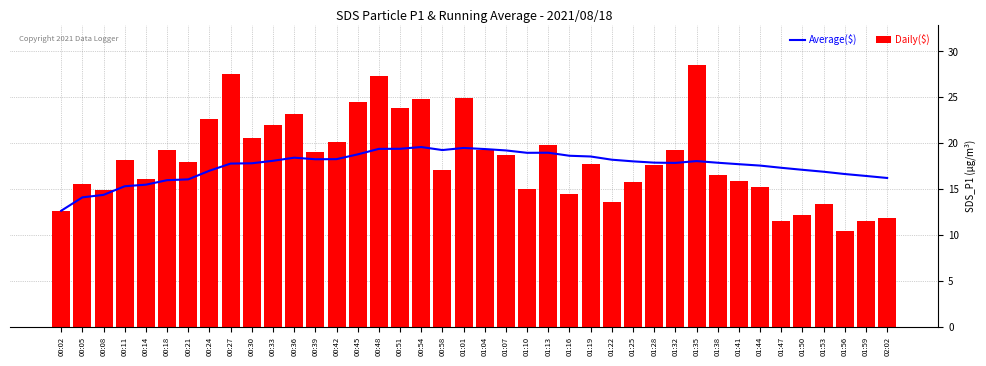

Which series has the widest spread of values?

Daily($)